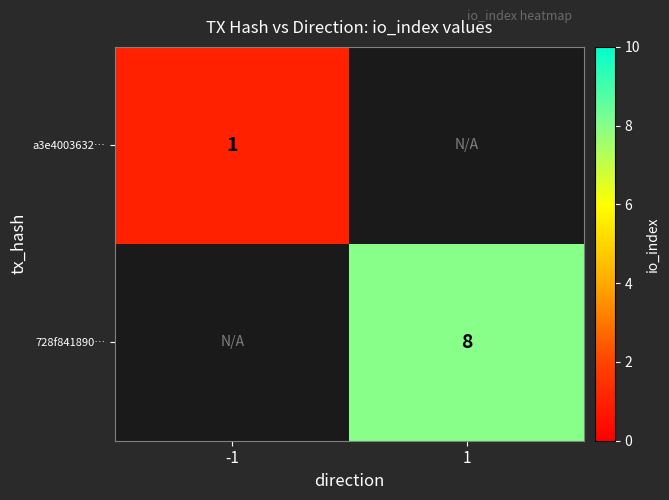

The value of a3e4003632… at -1 is 0. True or false?

False